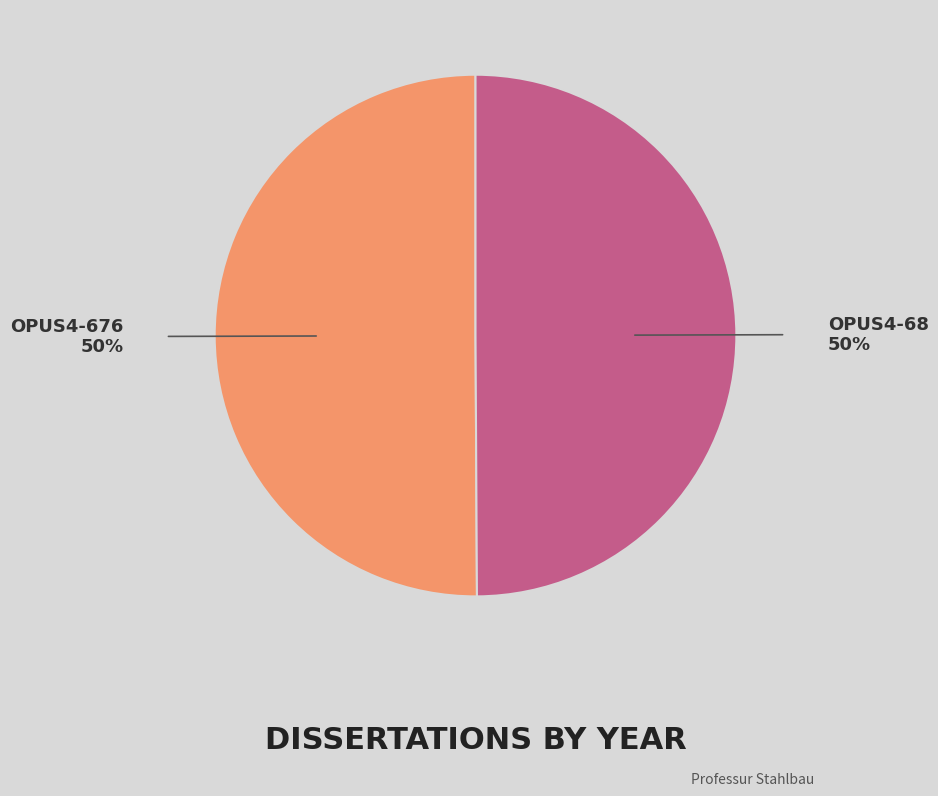

Count the number of slices in the pie.

2